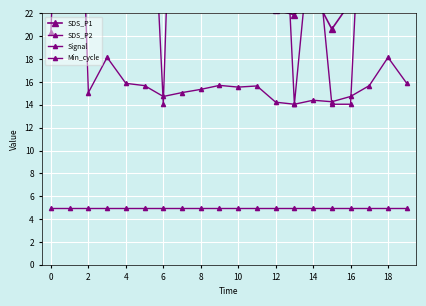

What is the label of the 10th point from the left?

18